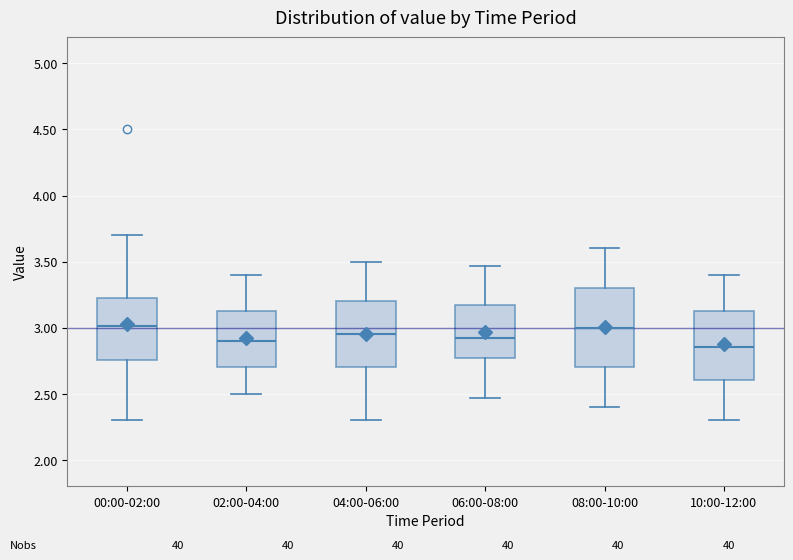

Where is the upper edge of the box for 04:00-06:00 on the y-axis? The values are not printed on the chart, so give them approximately, as read against the axis.

3.20